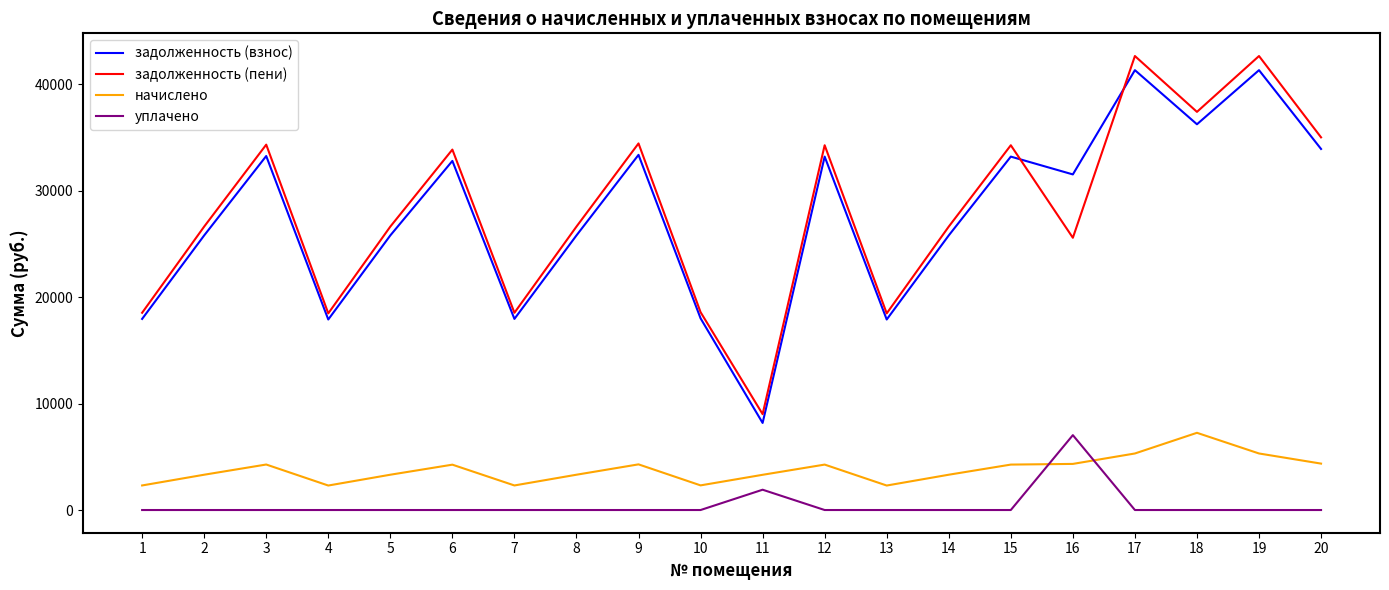

True or false: начислено and задолженность (пени) intersect in this chart.

False